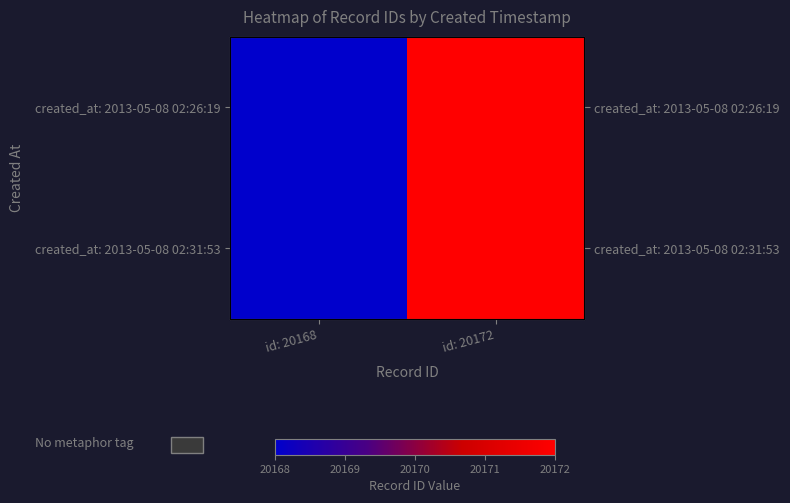

At which label does created_at: 2013-05-08 02:31:53 reach its peak?

id: 20172